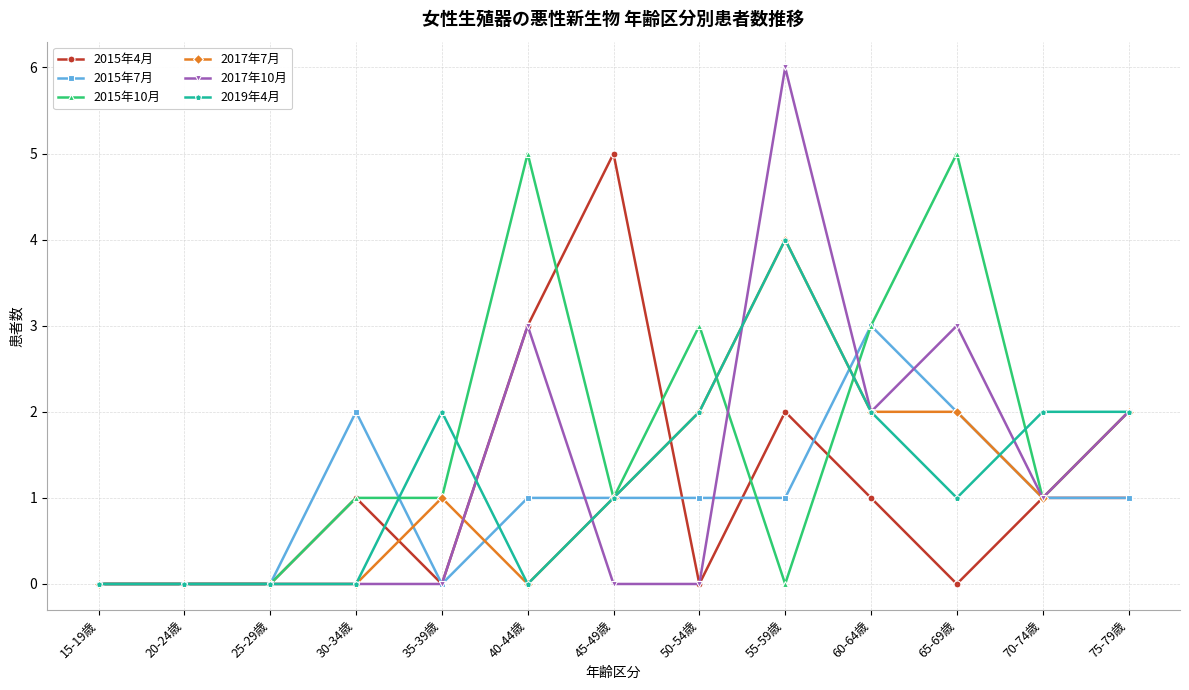

Count the 2015年4月 values in the range 0 to 1.

10